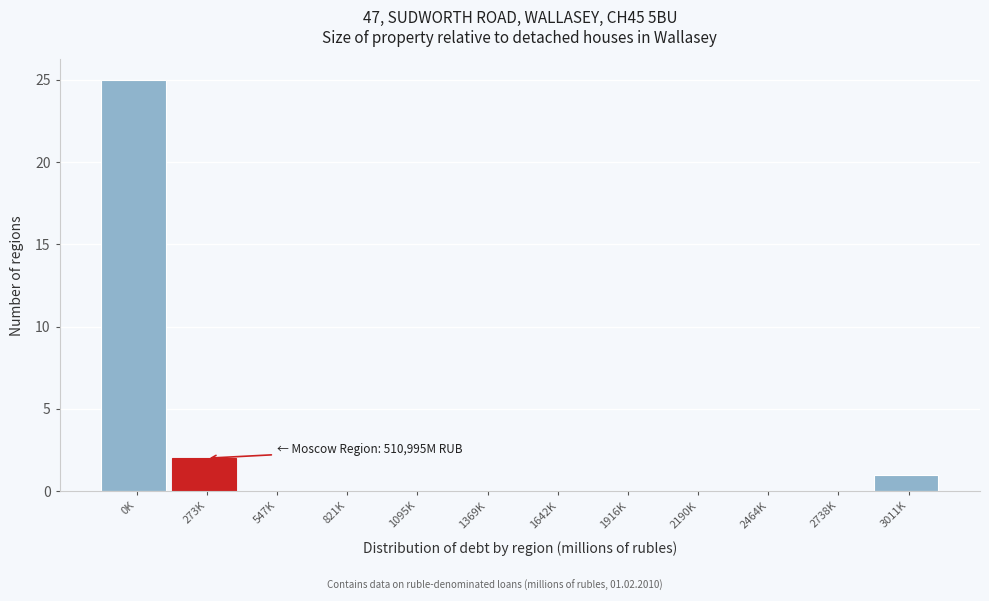

Reading left to right, extract all data points from this chart.

0K=25	273K=2	547K=0	821K=0	1095K=0	1369K=0	1642K=0	1916K=0	2190K=0	2464K=0	2738K=0	3011K=1